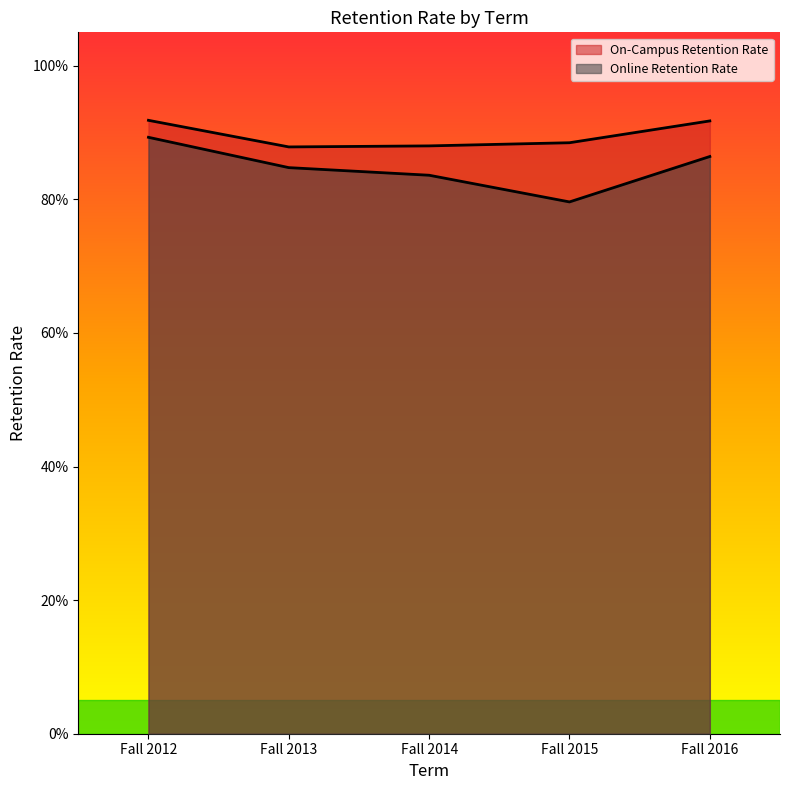

What is the value of the Online Retention Rate point at the 5th from the left?

0.9